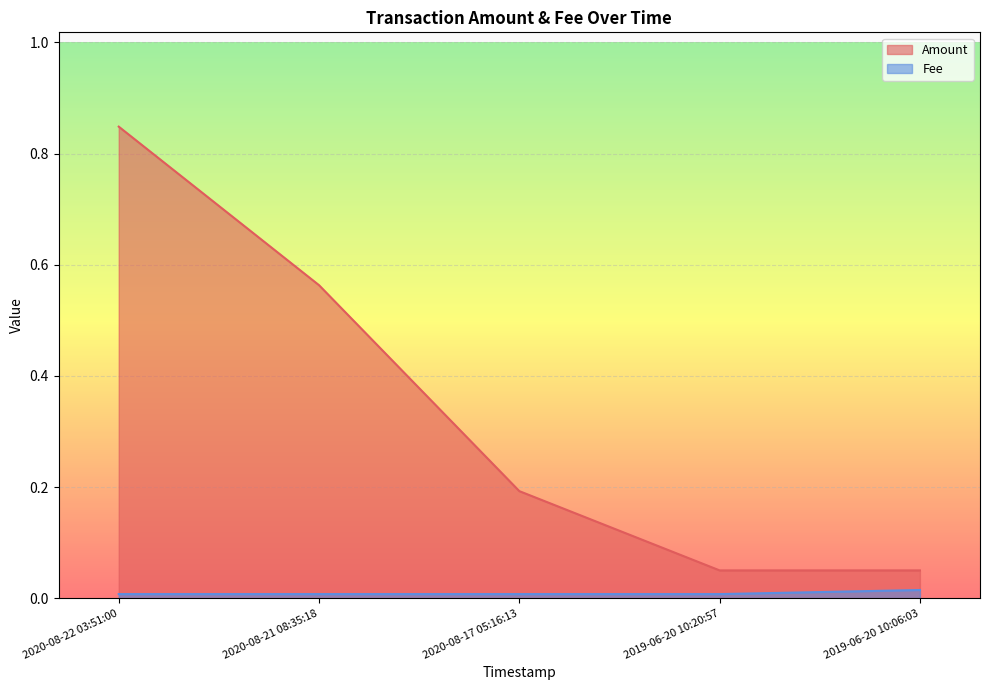

Which has a higher value, 2020-08-22 03:51:00 or 2020-08-21 08:35:18?

2020-08-22 03:51:00